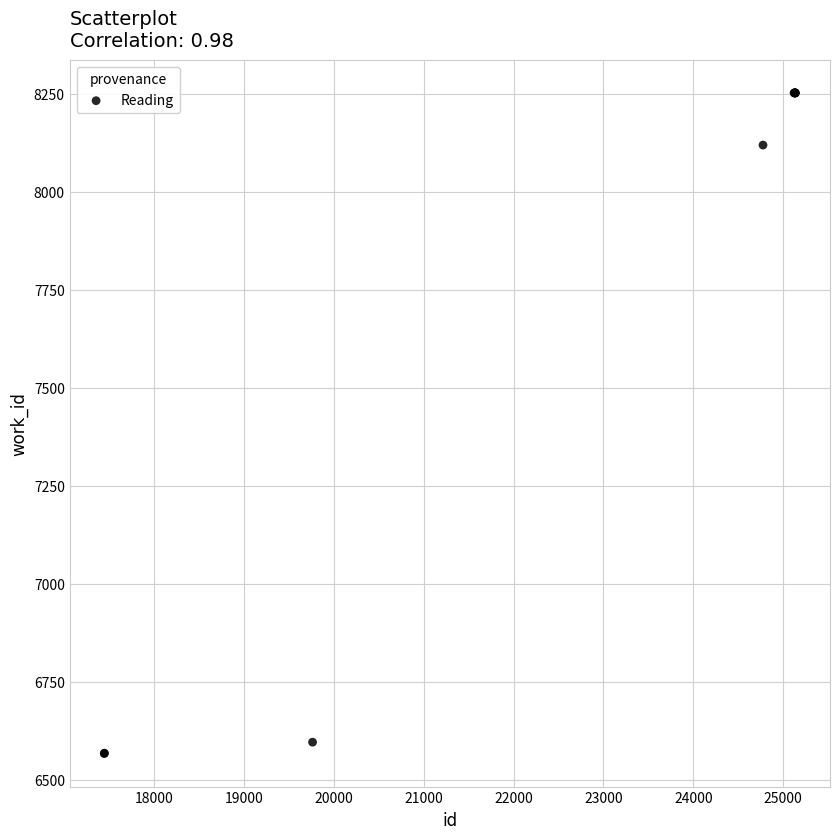

What Y value in the scatter plot is closest to 7409?

8119